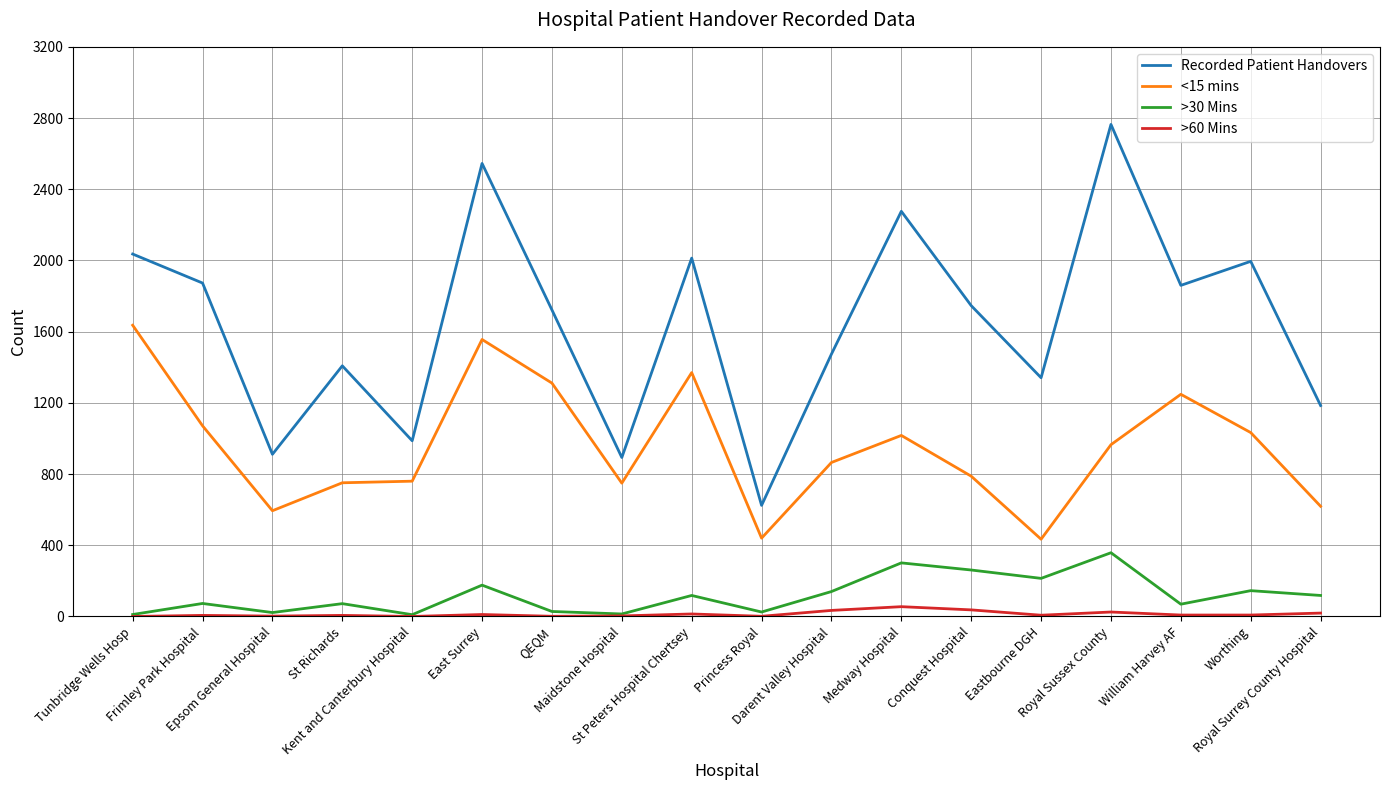

The <15 mins series shows 1841 at William Harvey AF. True or false?

False